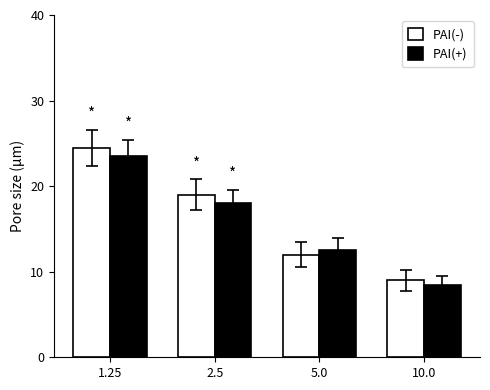

What is the total value across all series at 1.25?

48.0